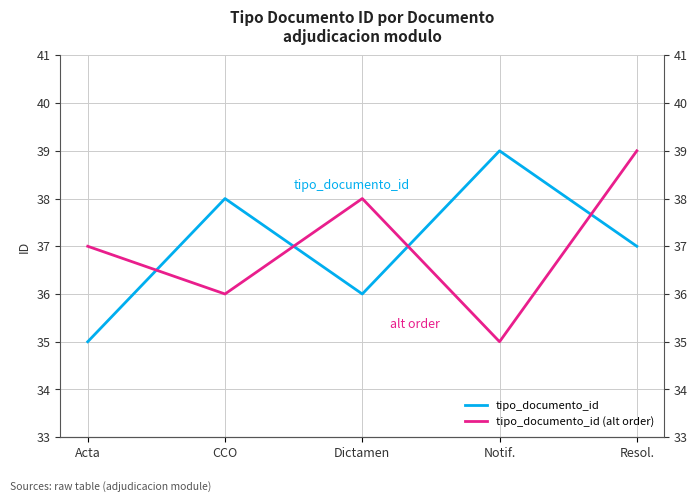

Reading left to right, transcribe all the data shown in this chart.

tipo_documento_id: 35	38	36	39	37
tipo_documento_id (alt order): 37	36	38	35	39